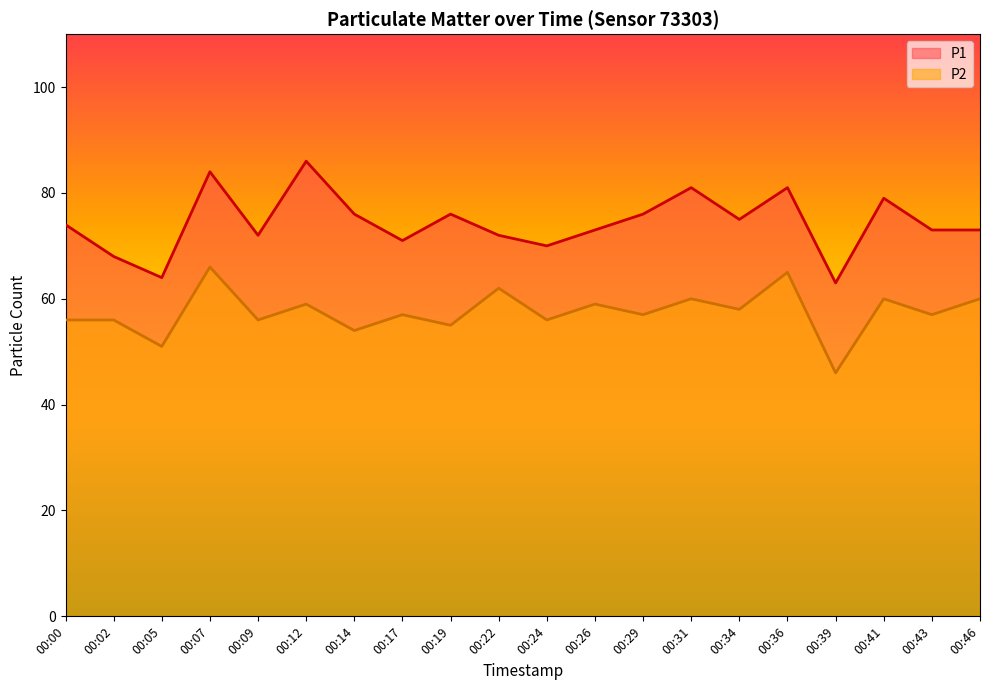

What is the difference between the maximum and second lowest values in the P1 series?

22